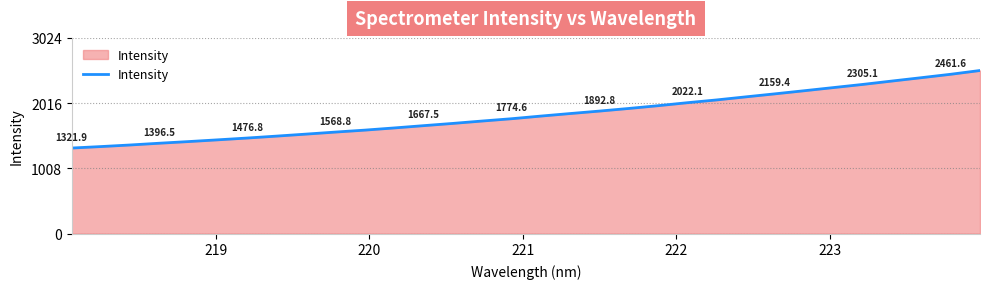

What is the minimum value shown in the chart?

1321.9